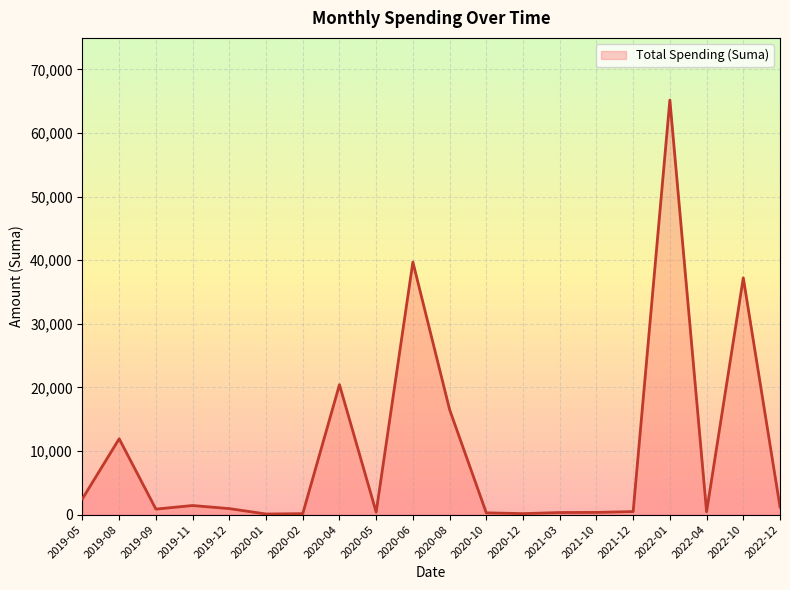

Approximately how many times larger is the value at 2020-06 compared to 2019-08?

3.3